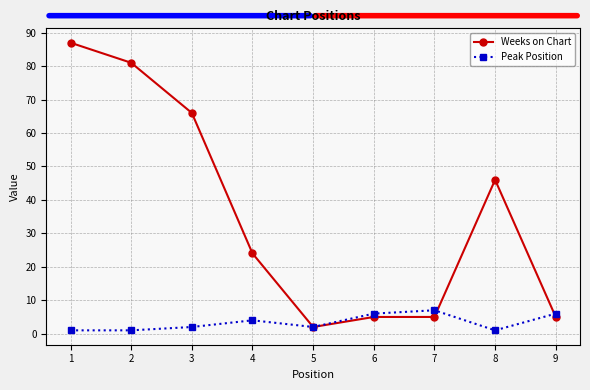

Reading left to right, list all the values displayed in this chart.

Weeks on Chart: 87	81	66	24	2	5	5	46	5
Peak Position: 1	1	2	4	2	6	7	1	6